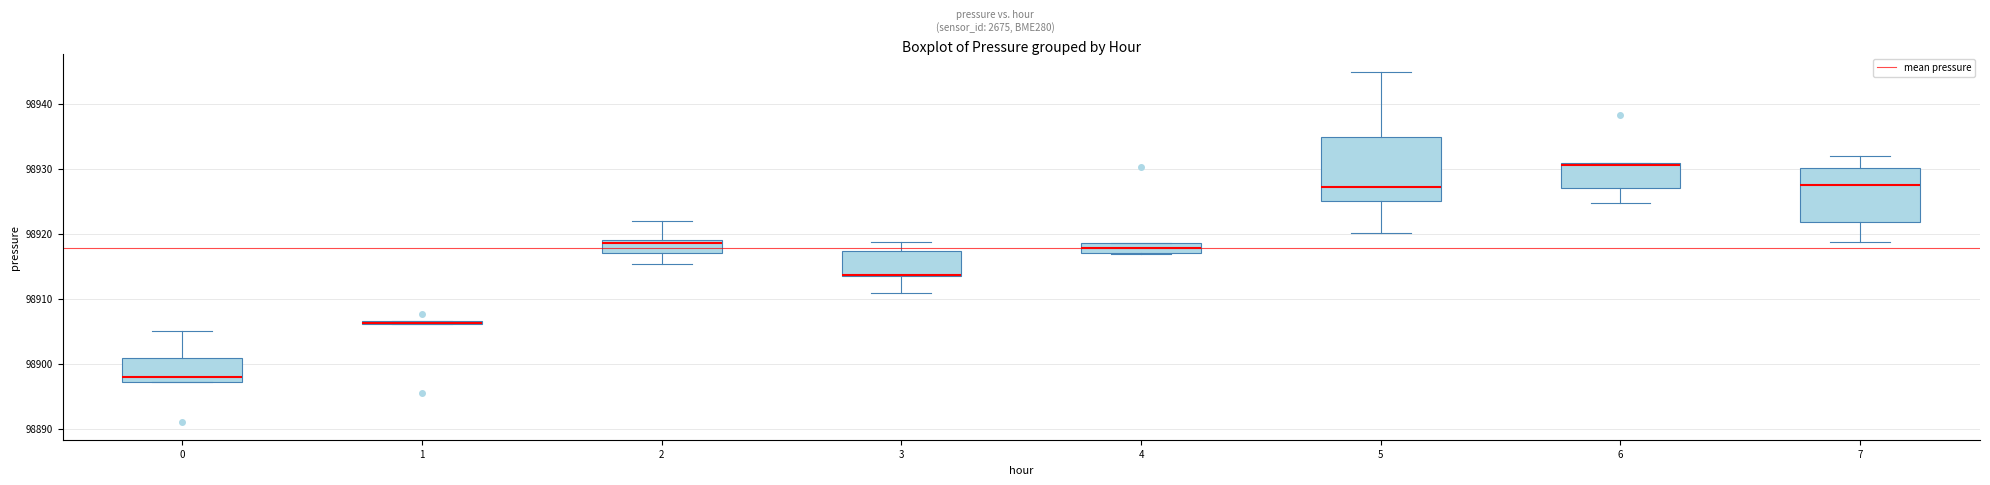

Where does the median line of the box at x = 4 sit on the y-axis? The values are not printed on the chart, so give them approximately, as read against the axis.

98918